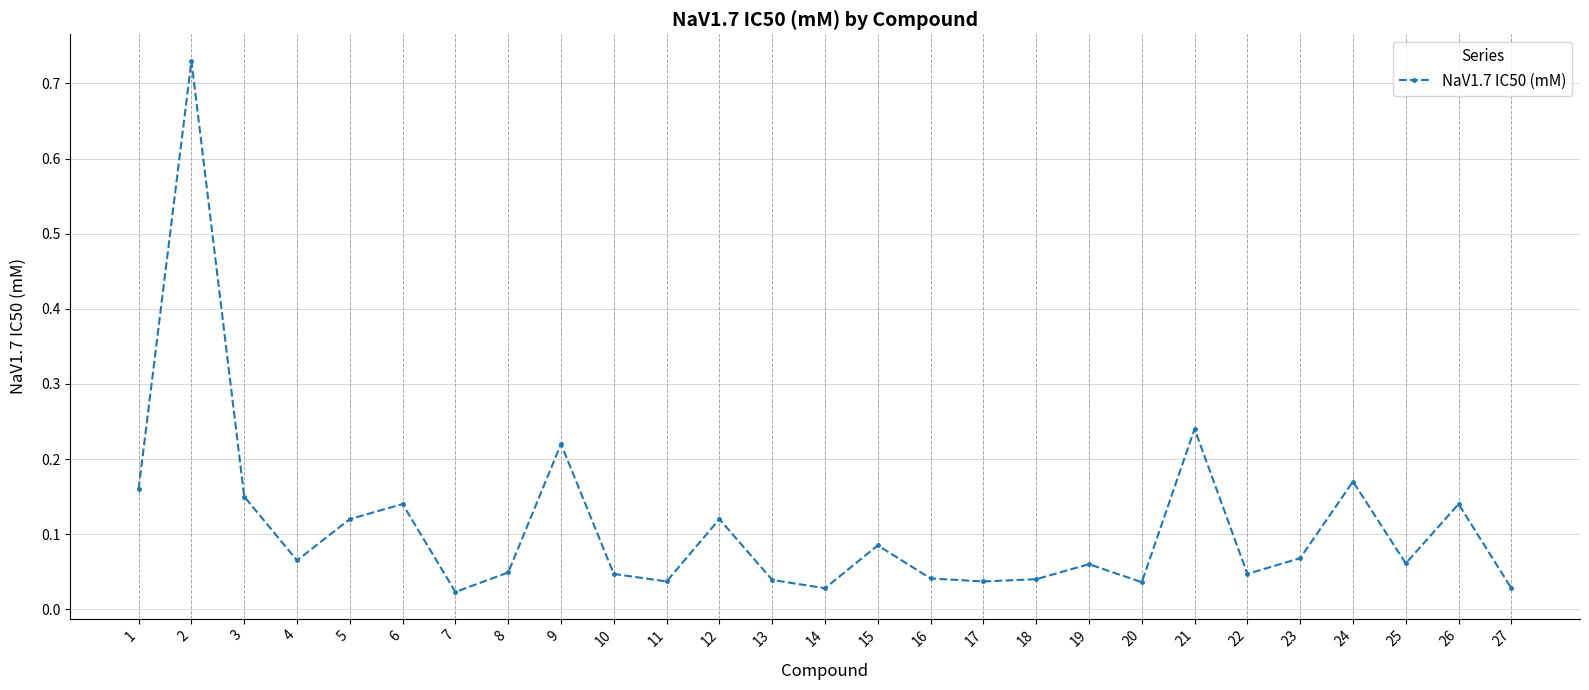

The value at 26 is 0.2. True or false?

False